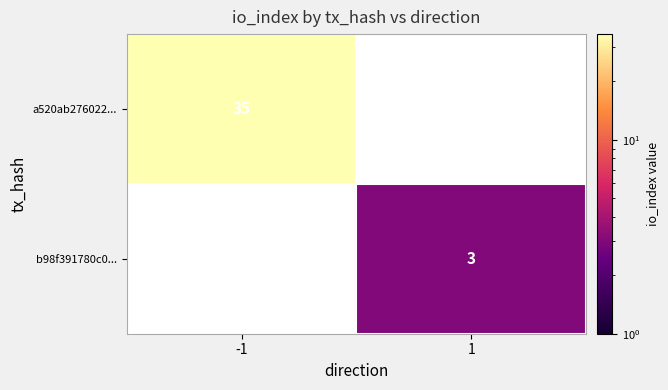

True or false: b98f391780c0... has a value of 5 at 1.

False